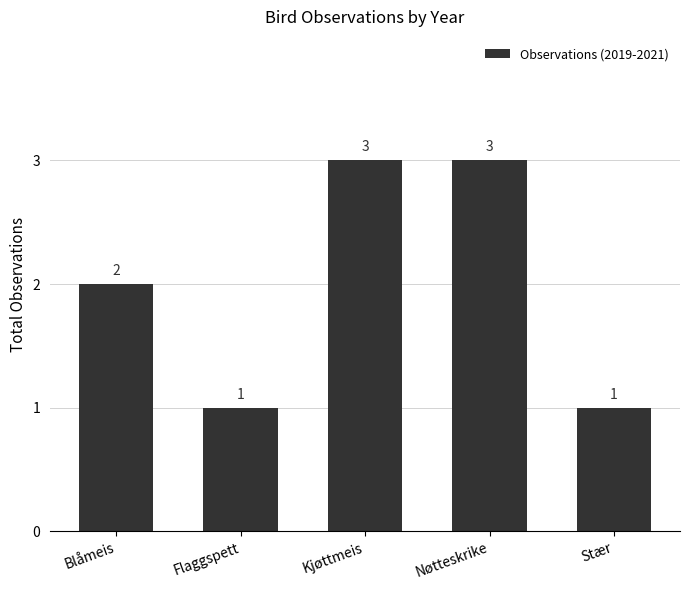

Are the bars horizontal?

No